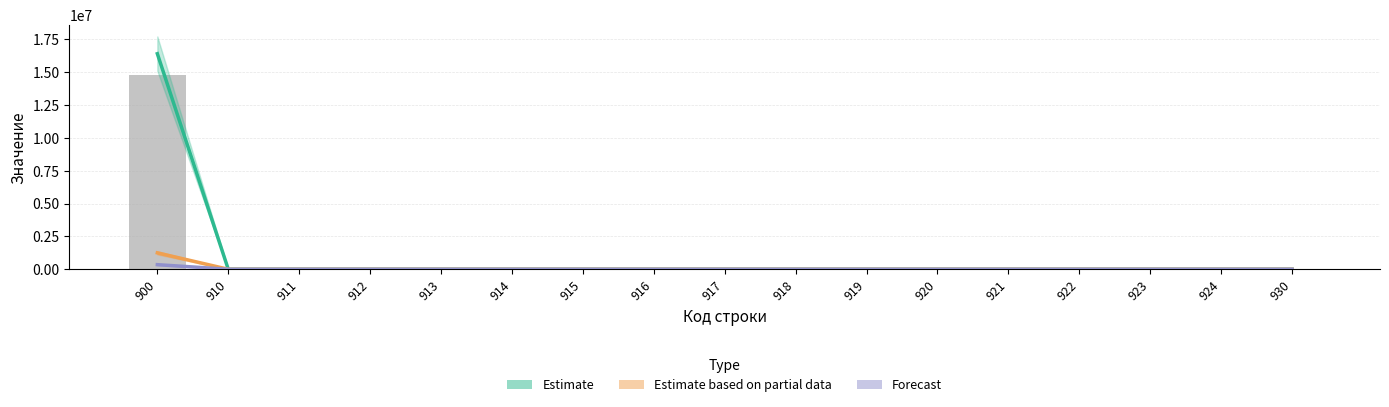

What is the maximum value shown in the chart?

16406273.6